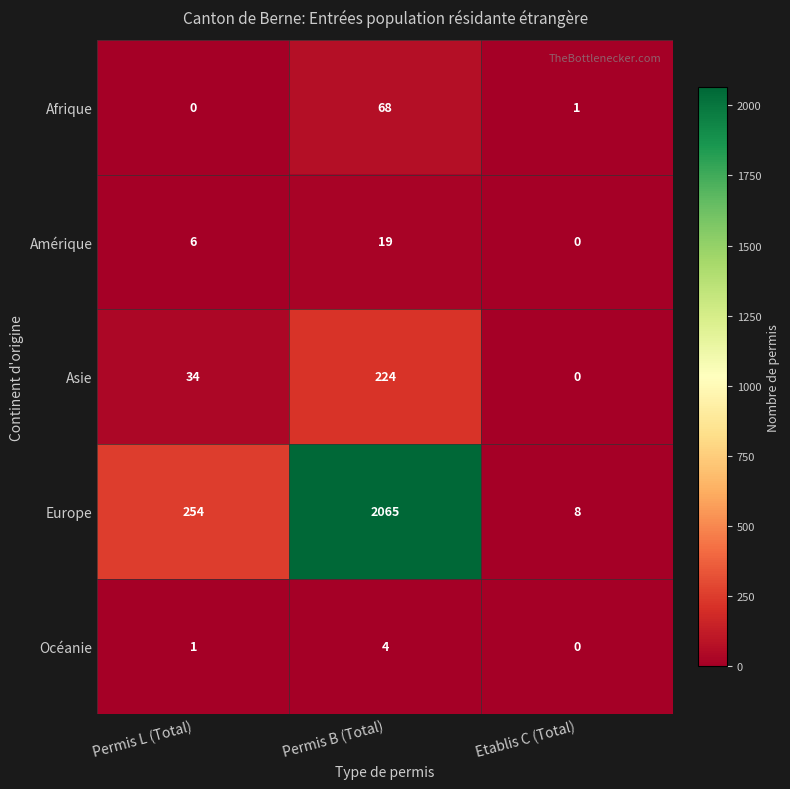

Reading left to right, extract all data points from this chart.

Afrique: Permis L (Total)=0	Permis B (Total)=68	Etablis C (Total)=1
Amérique: Permis L (Total)=6	Permis B (Total)=19	Etablis C (Total)=0
Asie: Permis L (Total)=34	Permis B (Total)=224	Etablis C (Total)=0
Europe: Permis L (Total)=254	Permis B (Total)=2065	Etablis C (Total)=8
Océanie: Permis L (Total)=1	Permis B (Total)=4	Etablis C (Total)=0